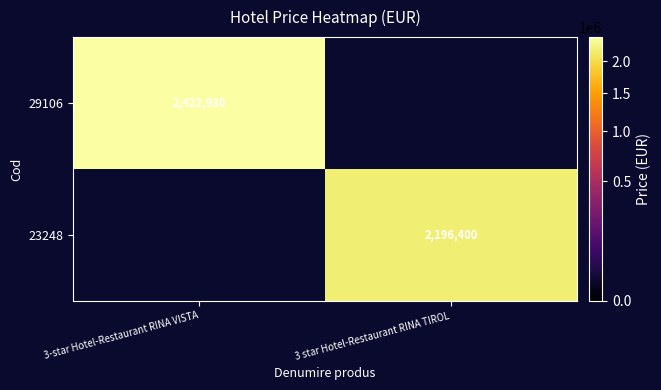

The value of 29106 at 3-star Hotel-Restaurant RINA VISTA is 3674746. True or false?

False